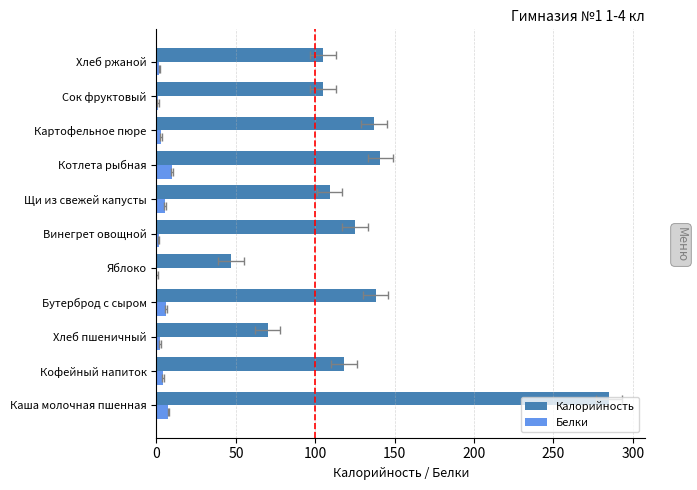

Reading left to right, transcribe all the data shown in this chart.

Калорийность: 285.0	118.0	70.1	138.0	47.0	125.0	109.0	141.0	137.0	105.0	105.0
Белки: 7.5	4.0	2.4	6.0	0.4	1.4	5.5	9.8	3.0	1.0	1.9